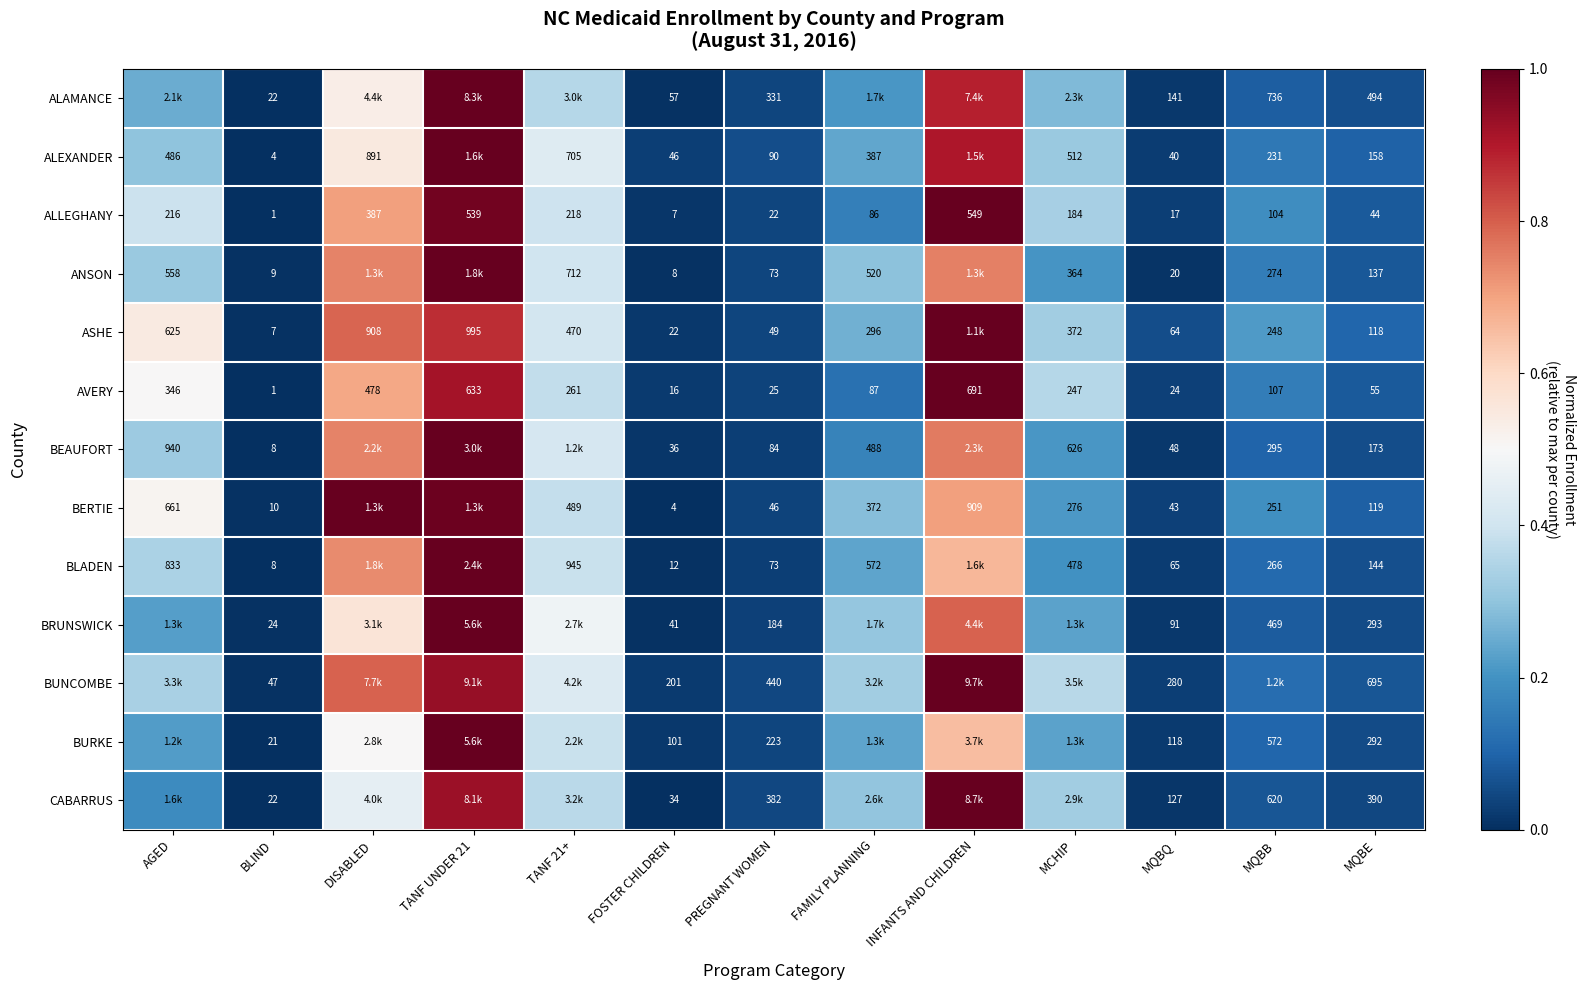

Which category has the highest value in the AVERY series?

INFANTS AND CHILDREN